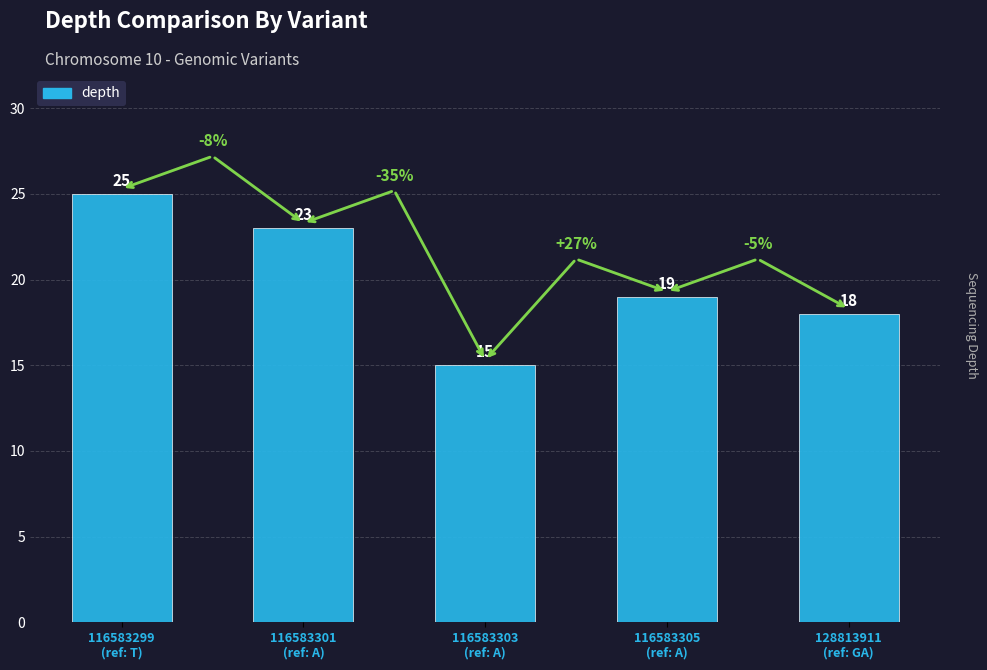

Where does the data first go above 19?

116583299
(ref: T)